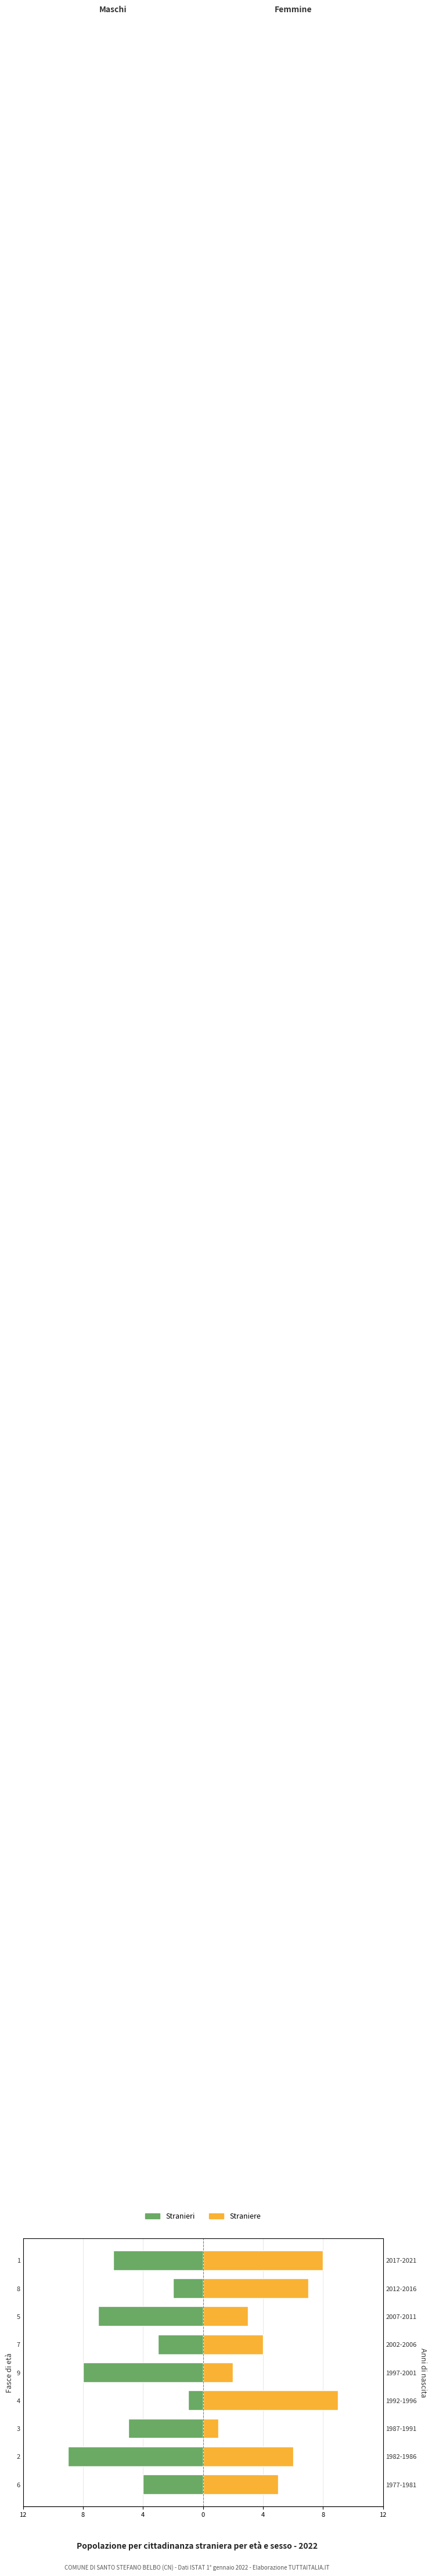

True or false: Stranieri has a value of -5 at 2.

False